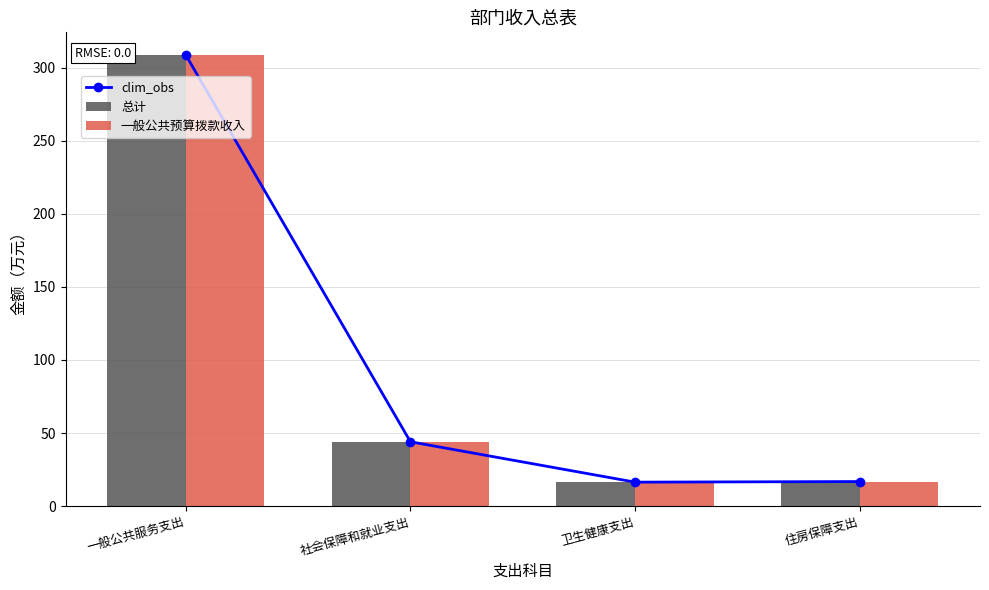

What is the minimum value for 总计?

16.4